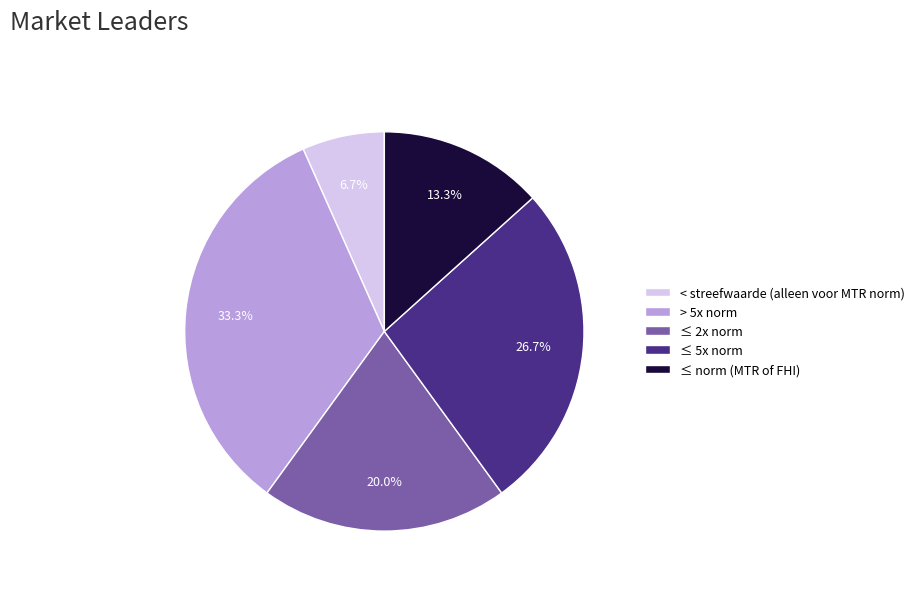

What is the total percentage of < streefwaarde (alleen voor MTR norm) and ≤ 2x norm?

26.7%